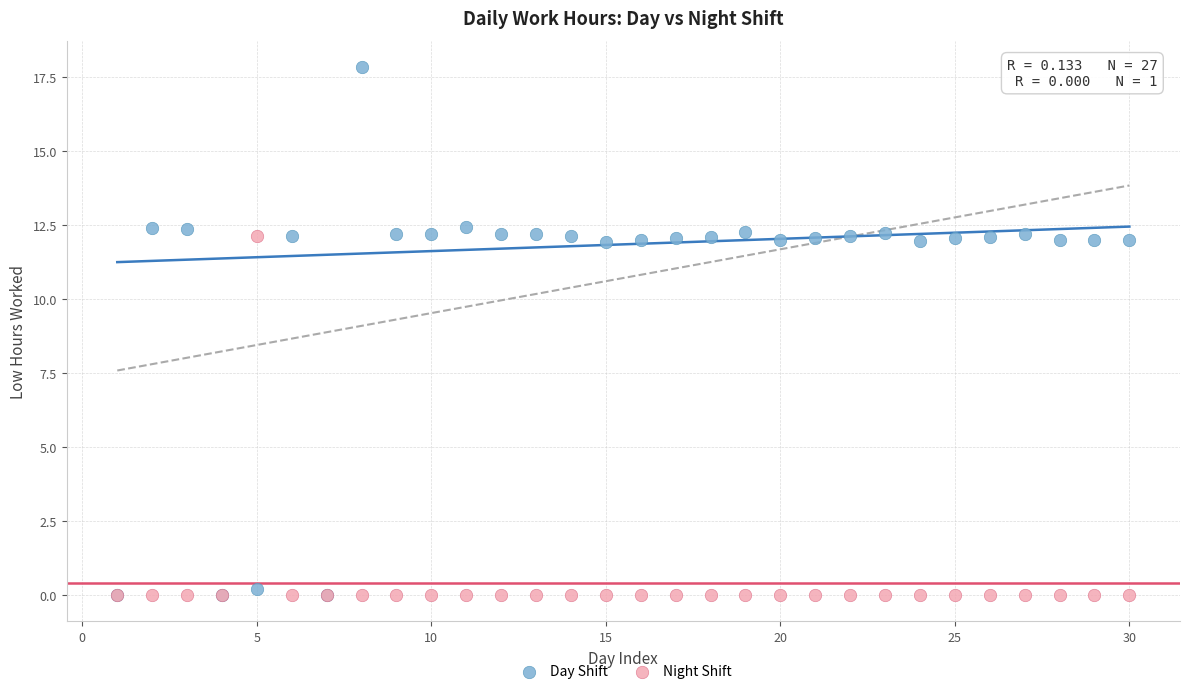

What are all the series names shown in the legend?

Day Shift, Night Shift